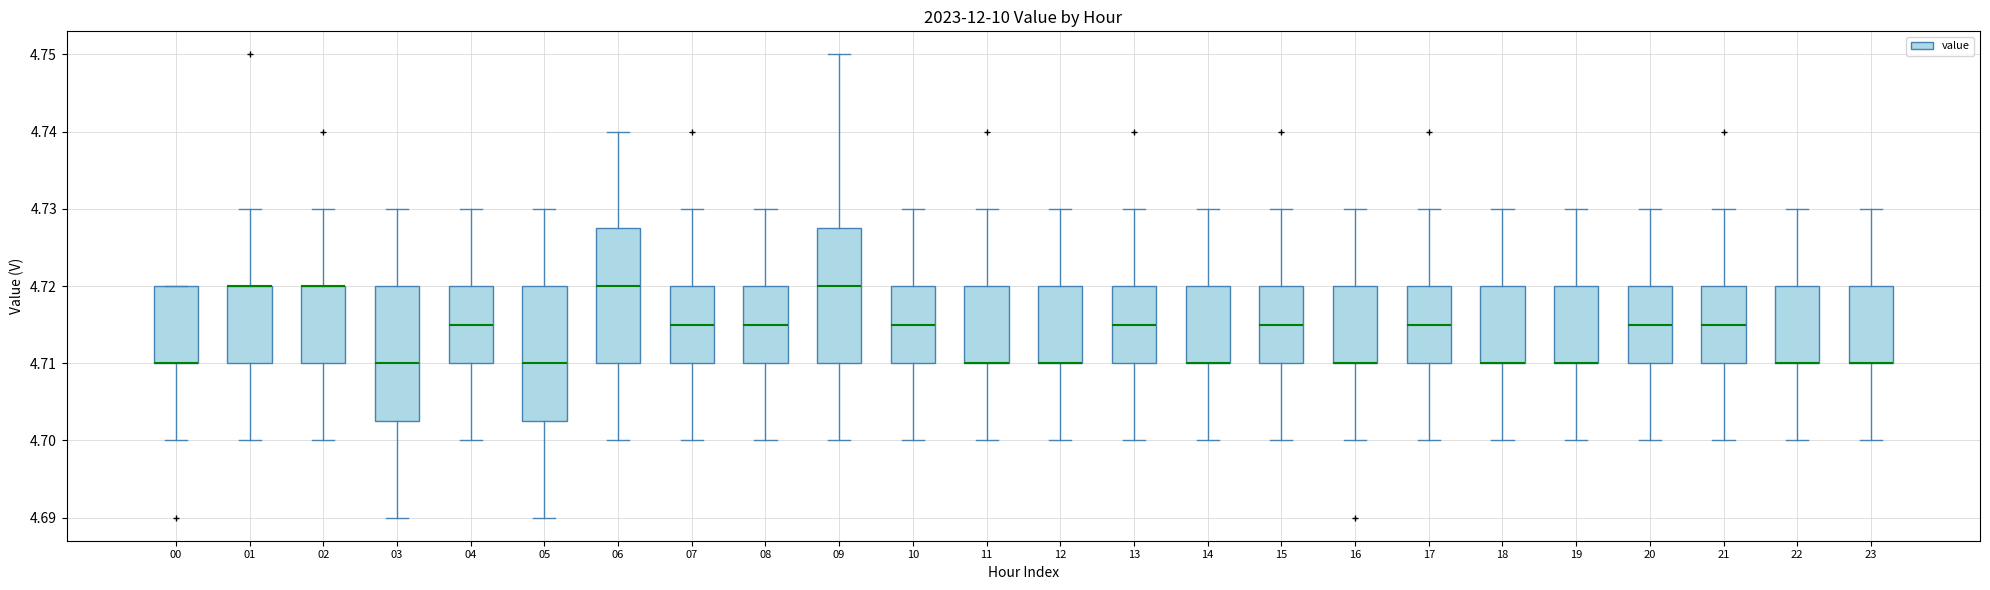

Where is the lower edge of the box at x = 00 on the y-axis? The values are not printed on the chart, so give them approximately, as read against the axis.

4.710